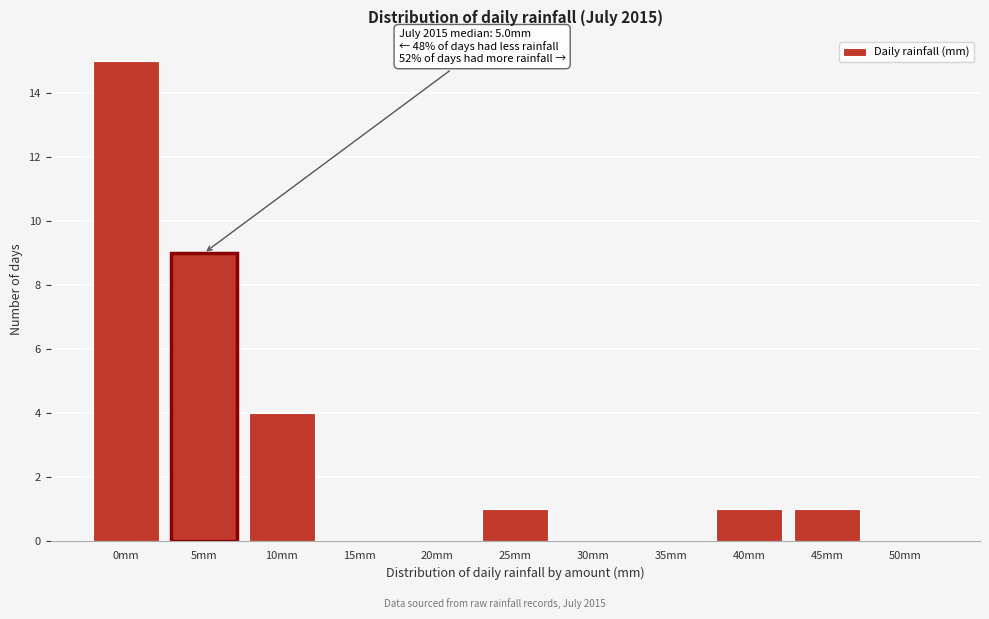

Reading left to right, transcribe all the data shown in this chart.

0mm=15	5mm=9	10mm=4	15mm=0	20mm=0	25mm=1	30mm=0	35mm=0	40mm=1	45mm=1	50mm=0